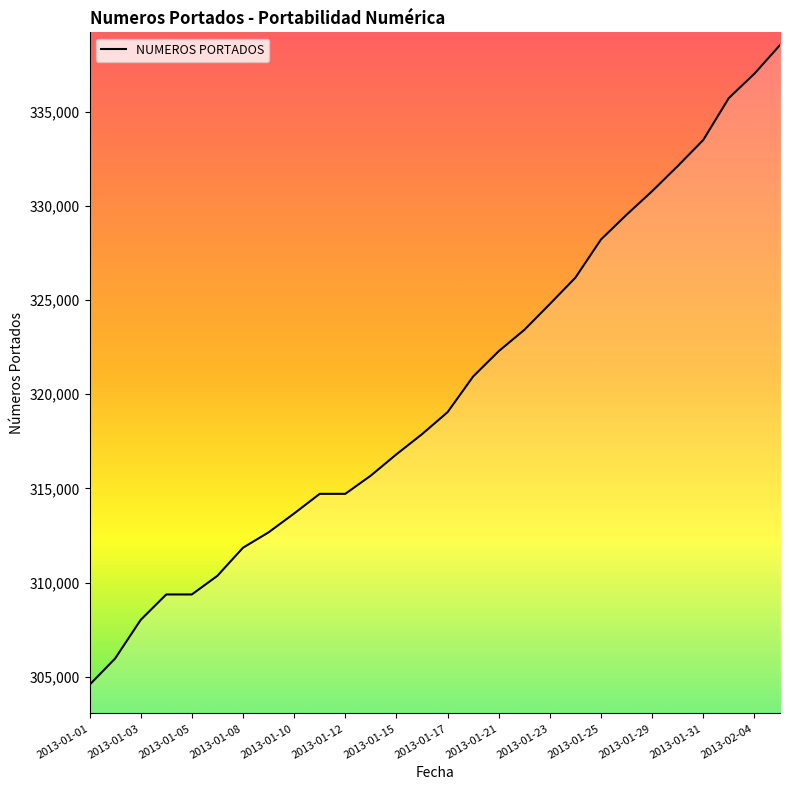

True or false: the data has more than 2 interior local peaks.

False